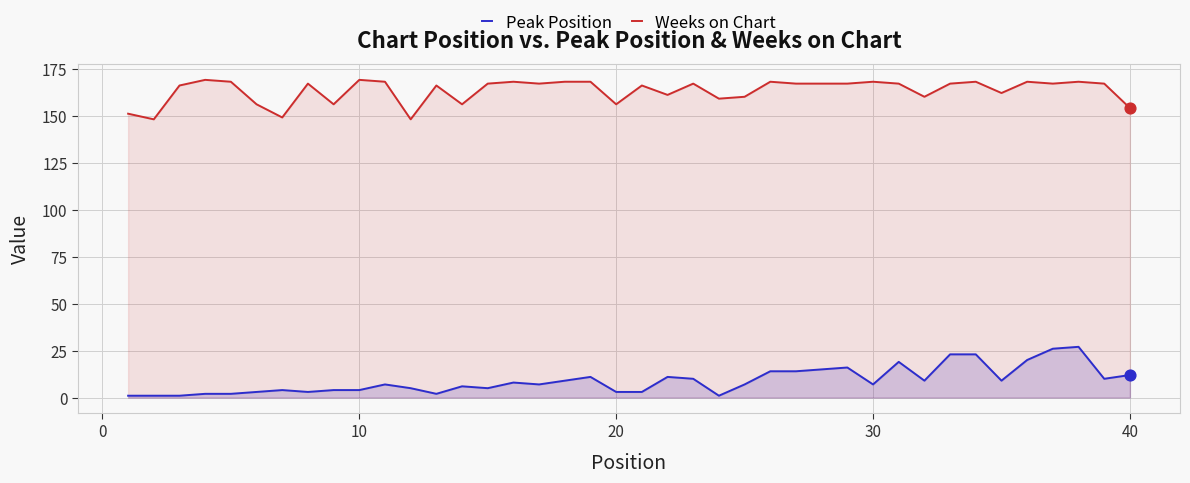

Which series reaches the maximum Y coordinate?

Weeks on Chart